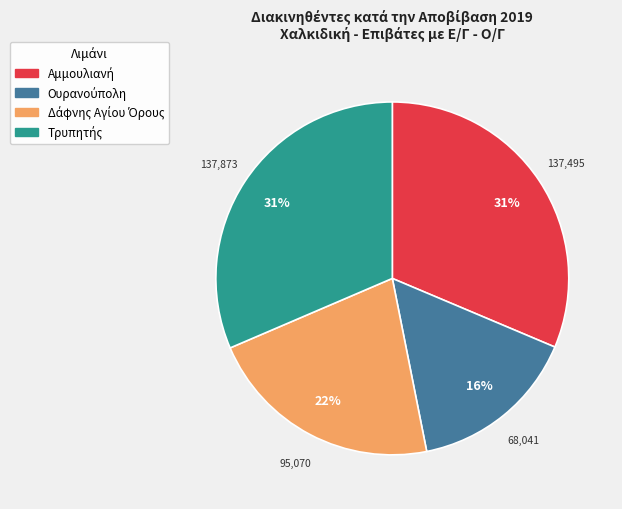

Is there a majority slice in this chart?

No